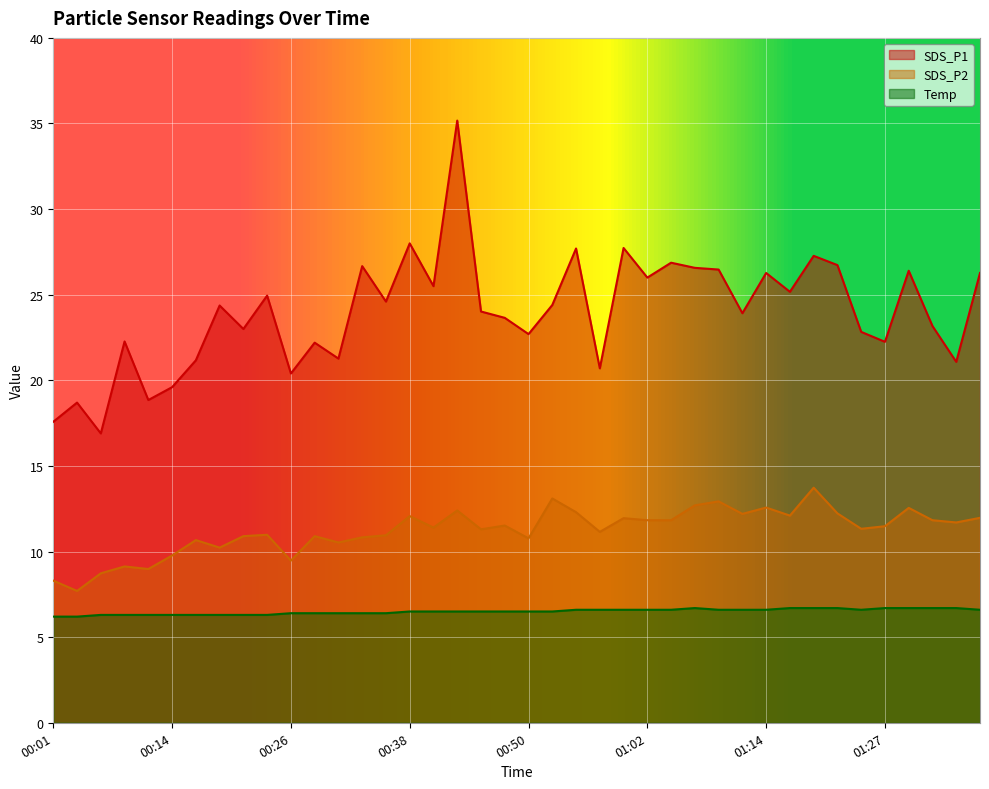

Reading right to left, what are all the values shown in this chart?

SDS_P1: 01:36=26.3	01:34=21.1	01:32=23.2	01:29=26.4	01:27=22.2	01:24=22.8	01:22=26.7	01:19=27.3	01:17=25.2	01:14=26.3	01:12=23.9	01:10=26.5	01:07=26.6	01:05=26.9	01:02=26.0	01:00=27.7	00:57=20.7	00:55=27.7	00:53=24.4	00:50=22.7	00:48=23.6	00:45=24.0	00:43=35.2	00:40=25.5	00:38=28.0	00:36=24.6	00:33=26.7	00:31=21.3	00:28=22.2	00:26=20.4	00:23=24.9	00:21=23.0	00:18=24.4	00:16=21.2	00:14=19.6	00:11=18.9	00:09=22.3	00:06=16.9	00:04=18.7	00:01=17.6
SDS_P2: 01:36=12.0	01:34=11.7	01:32=11.8	01:29=12.6	01:27=11.5	01:24=11.3	01:22=12.2	01:19=13.7	01:17=12.1	01:14=12.6	01:12=12.2	01:10=12.9	01:07=12.7	01:05=11.8	01:02=11.8	01:00=11.9	00:57=11.2	00:55=12.3	00:53=13.1	00:50=10.8	00:48=11.5	00:45=11.3	00:43=12.4	00:40=11.4	00:38=12.1	00:36=10.9	00:33=10.8	00:31=10.5	00:28=10.9	00:26=9.5	00:23=11.0	00:21=10.9	00:18=10.2	00:16=10.7	00:14=9.8	00:11=9.0	00:09=9.1	00:06=8.7	00:04=7.7	00:01=8.3
Temp: 01:36=6.6	01:34=6.7	01:32=6.7	01:29=6.7	01:27=6.7	01:24=6.6	01:22=6.7	01:19=6.7	01:17=6.7	01:14=6.6	01:12=6.6	01:10=6.6	01:07=6.7	01:05=6.6	01:02=6.6	01:00=6.6	00:57=6.6	00:55=6.6	00:53=6.5	00:50=6.5	00:48=6.5	00:45=6.5	00:43=6.5	00:40=6.5	00:38=6.5	00:36=6.4	00:33=6.4	00:31=6.4	00:28=6.4	00:26=6.4	00:23=6.3	00:21=6.3	00:18=6.3	00:16=6.3	00:14=6.3	00:11=6.3	00:09=6.3	00:06=6.3	00:04=6.2	00:01=6.2